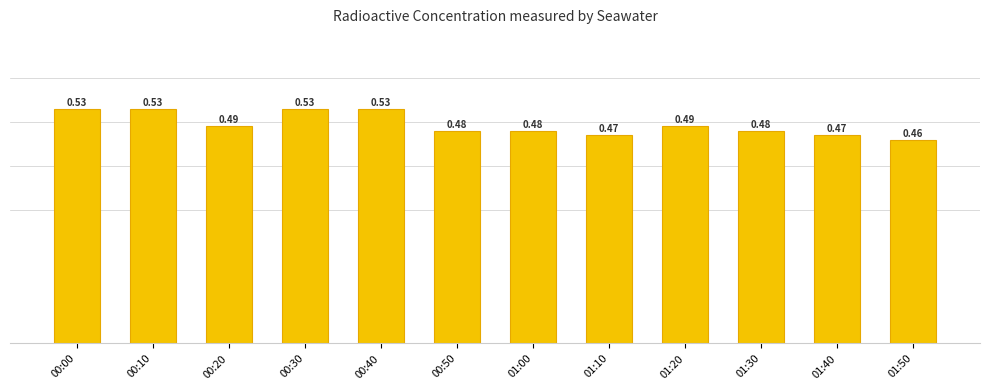

Between 00:00 and 00:50, which is larger?

00:00